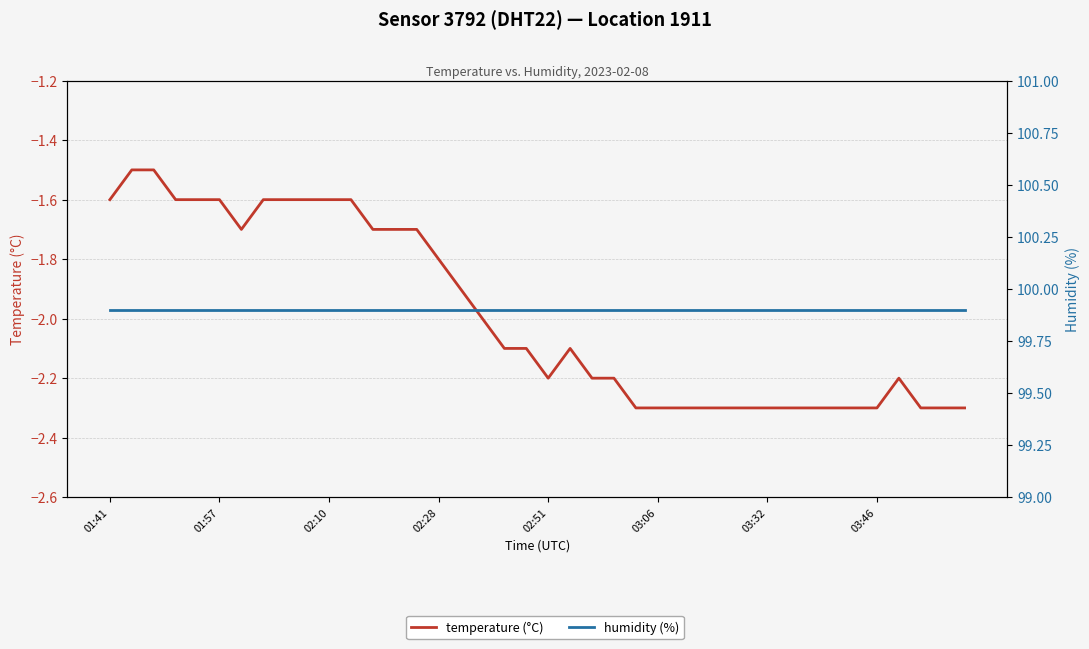

Reading left to right, what are all the values shown in this chart?

temperature (°C): -1.6	-1.5	-1.5	-1.6	-1.6	-1.6	-1.7	-1.6	-1.6	-1.6	-1.6	-1.6	-1.7	-1.7	-1.7	-1.8	-1.9	-2.0	-2.1	-2.1	-2.2	-2.1	-2.2	-2.2	-2.3	-2.3	-2.3	-2.3	-2.3	-2.3	-2.3	-2.3	-2.3	-2.3	-2.3	-2.3	-2.2	-2.3	-2.3	-2.3
humidity (%): 99.9	99.9	99.9	99.9	99.9	99.9	99.9	99.9	99.9	99.9	99.9	99.9	99.9	99.9	99.9	99.9	99.9	99.9	99.9	99.9	99.9	99.9	99.9	99.9	99.9	99.9	99.9	99.9	99.9	99.9	99.9	99.9	99.9	99.9	99.9	99.9	99.9	99.9	99.9	99.9